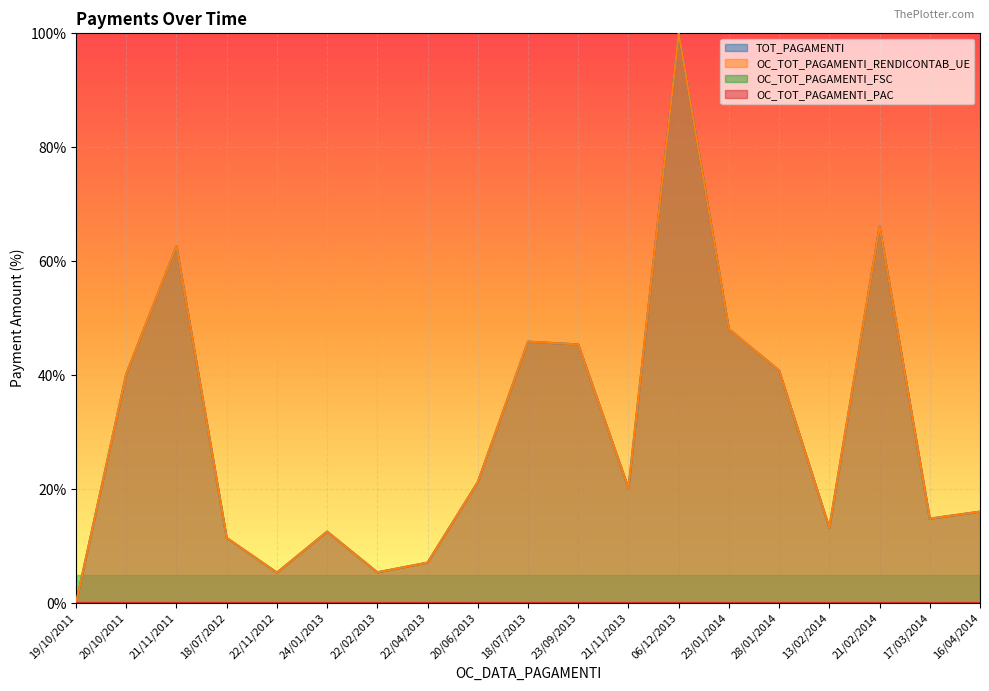

What position from the right is 06/12/2013?

7